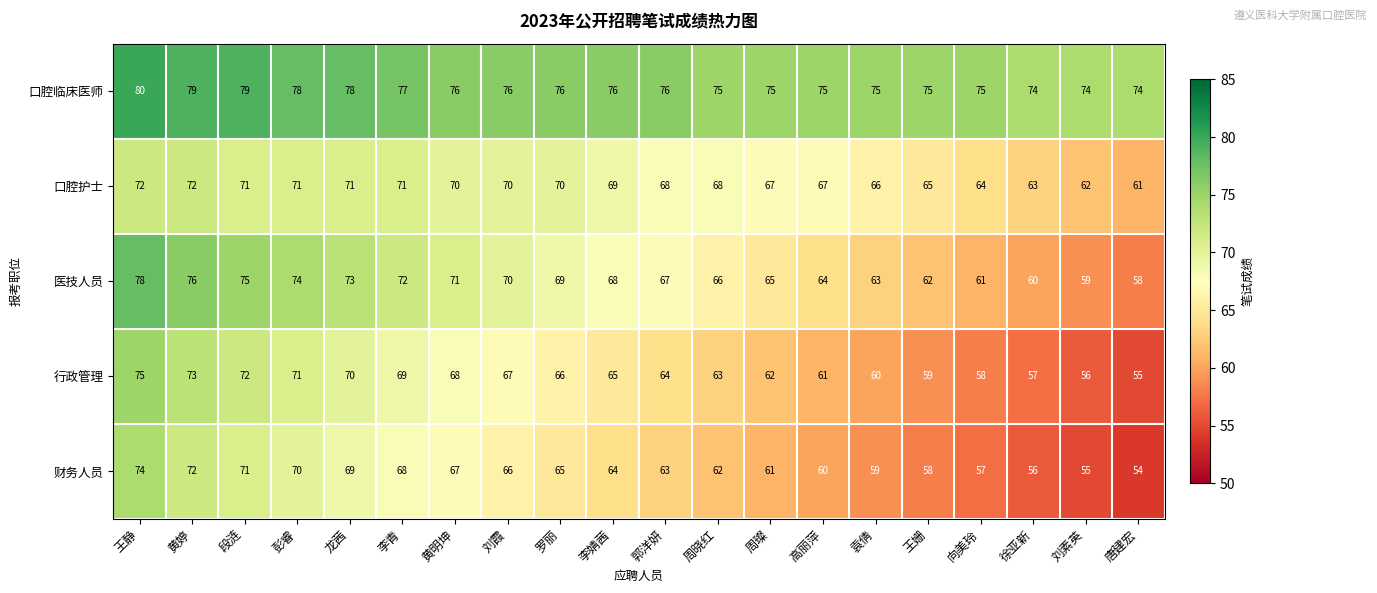

What is the difference between the maximum and minimum values in the 医技人员 series?

20